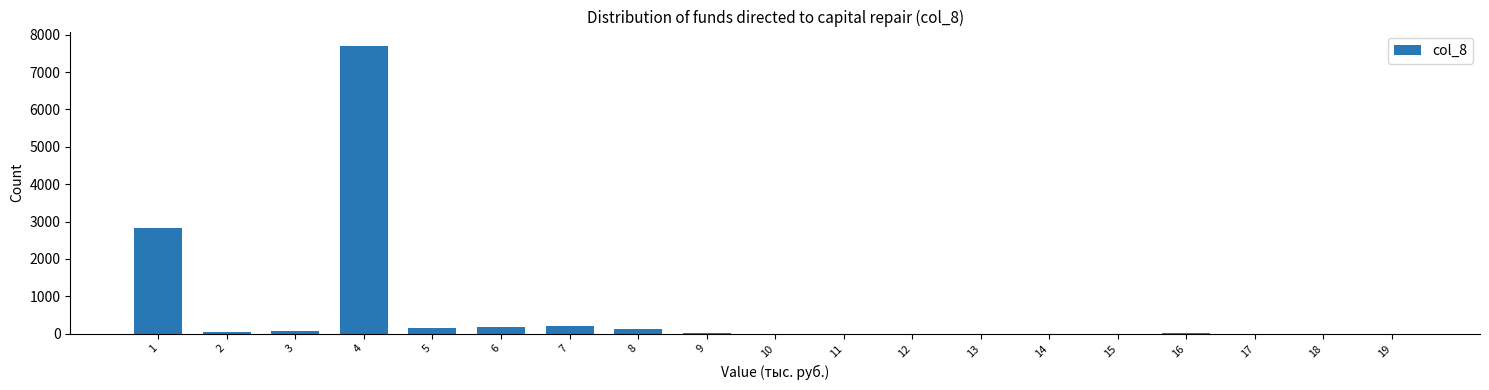

What is the sum of all values?

11367.8